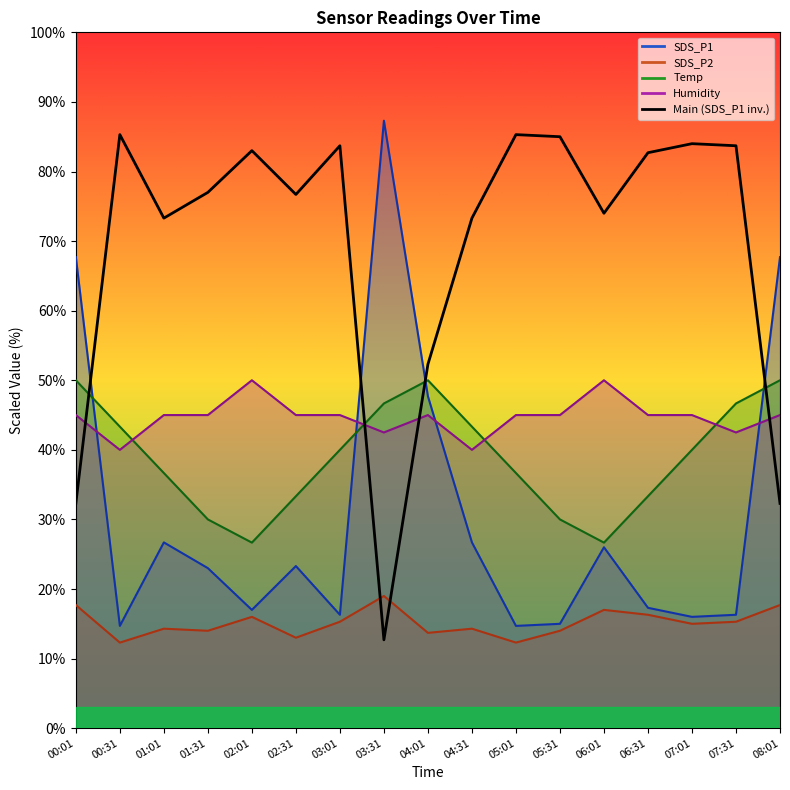

How many interior local peaks (higher than both neighbors) does the data have?

5